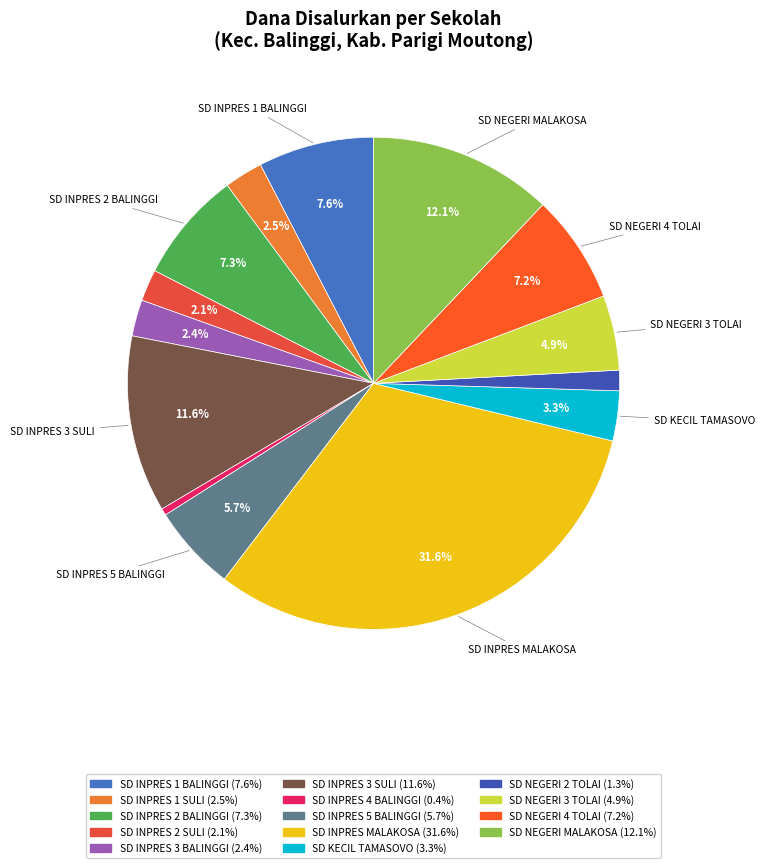

How many segments does this pie chart have?

14